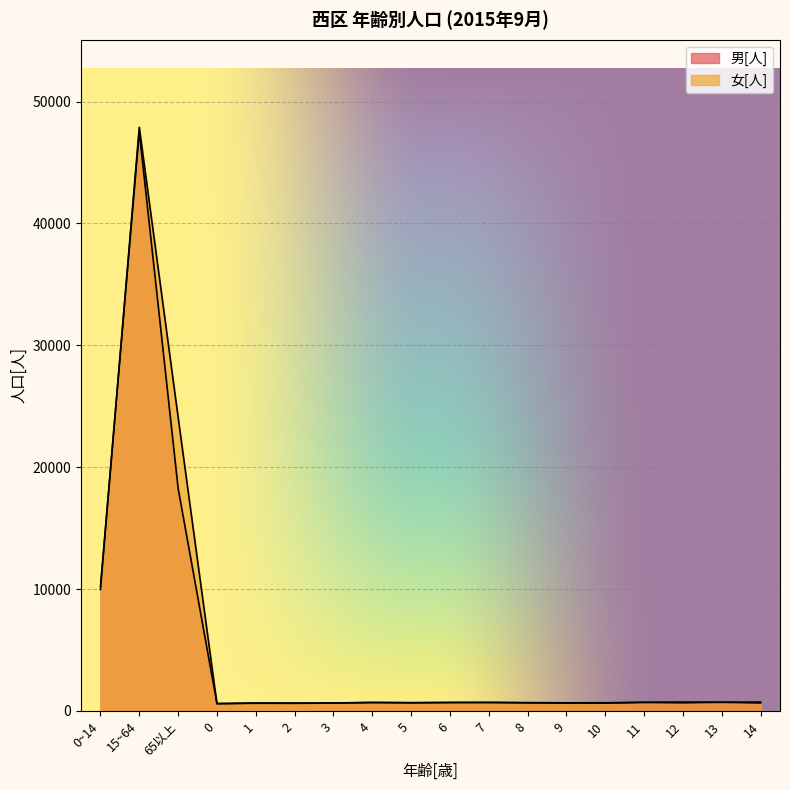

How many lines are shown in the chart?

2